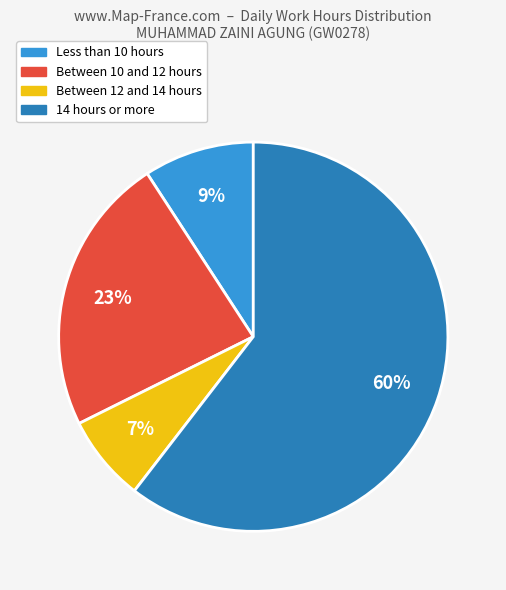

Does any single category account for the majority?

Yes